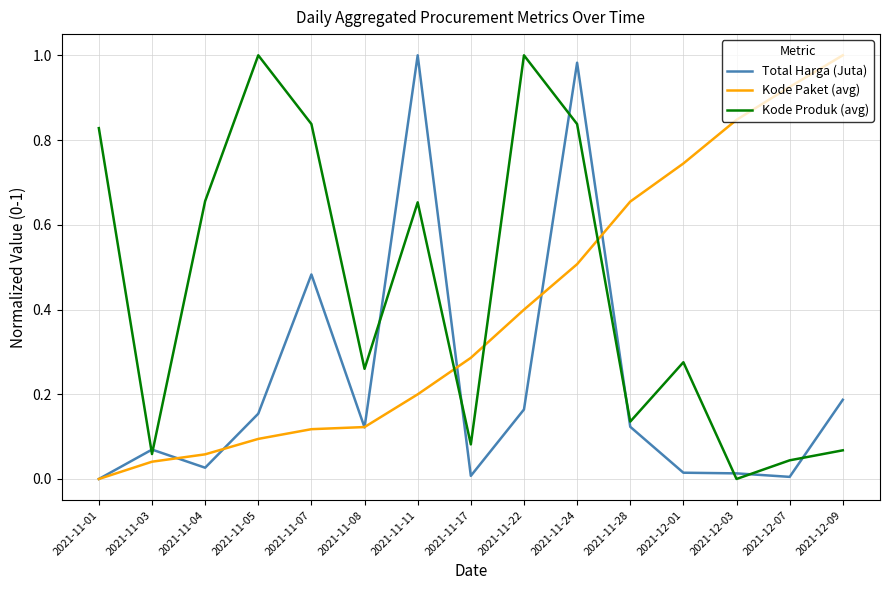

Between which two adjacent categories do Kode Produk (avg) and Kode Paket (avg) first intersect?

2021-11-11 and 2021-11-17